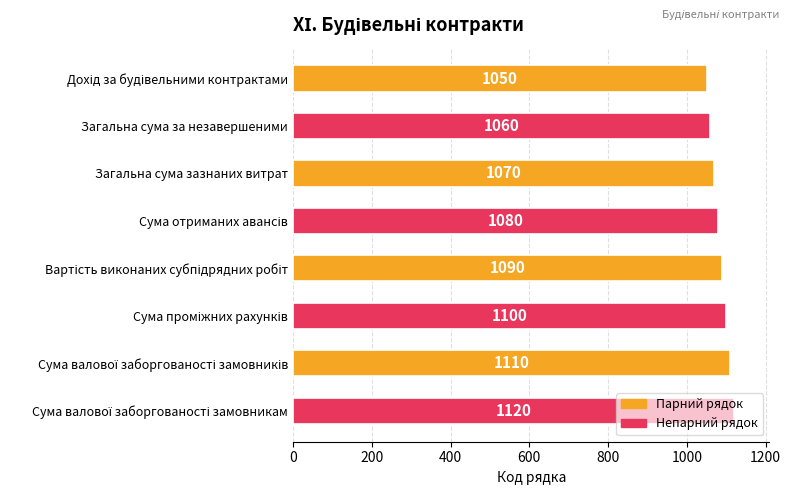

Count the number of data series in this chart.

1